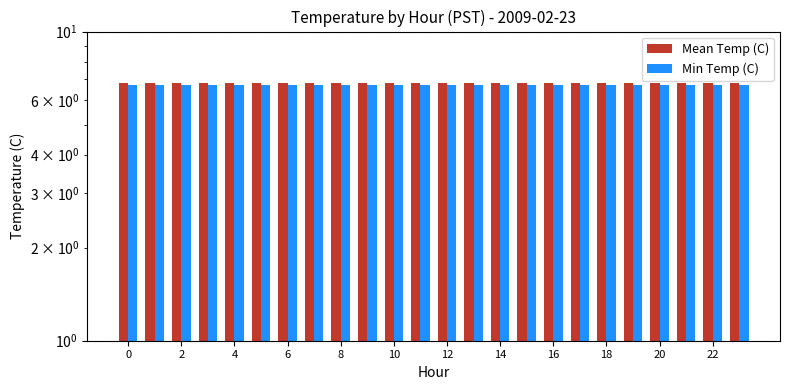

How many distinct data groups are displayed?

2